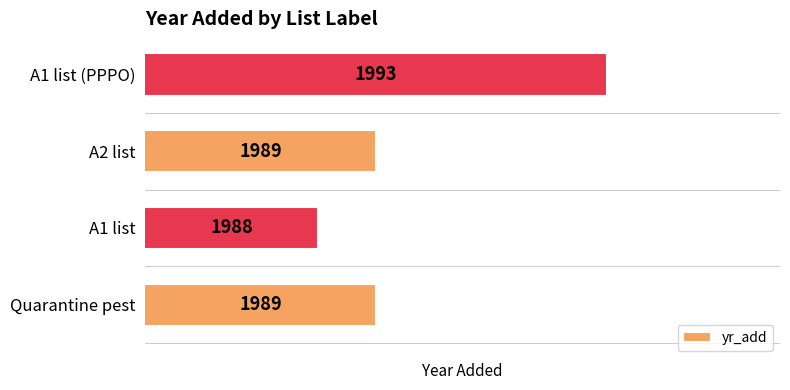

Is it true that the value at A1 list is 1988?

True